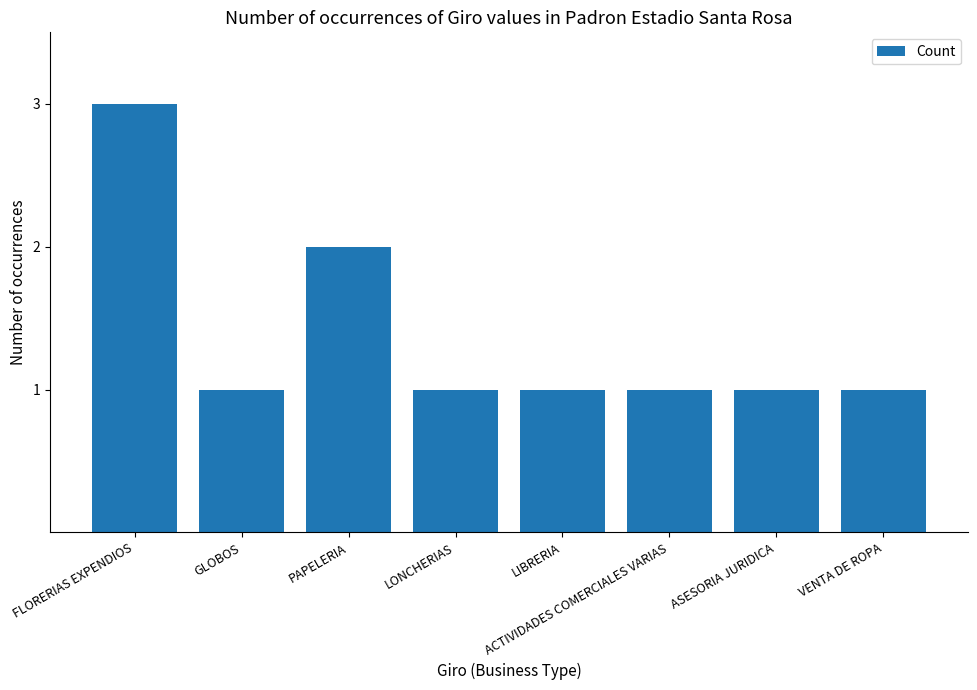

Approximately how many times larger is the value at LONCHERIAS compared to PAPELERIA?

0.5